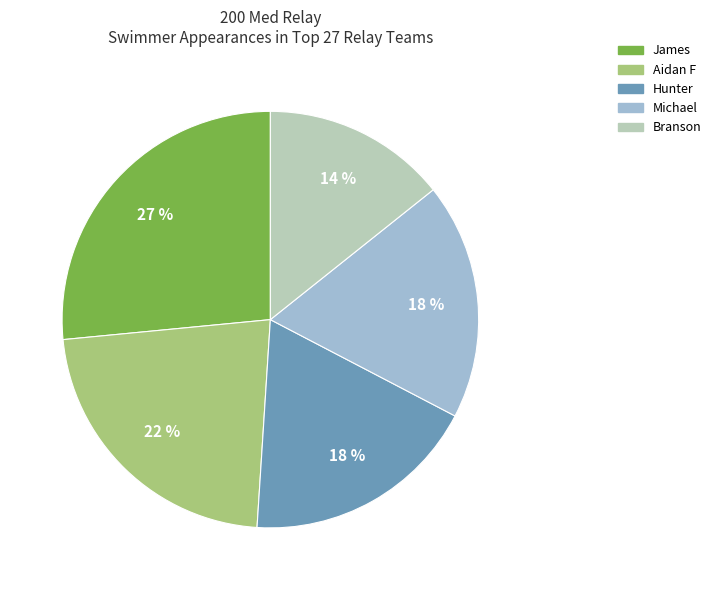

To the nearest percent, what is the average slice percentage?

20%